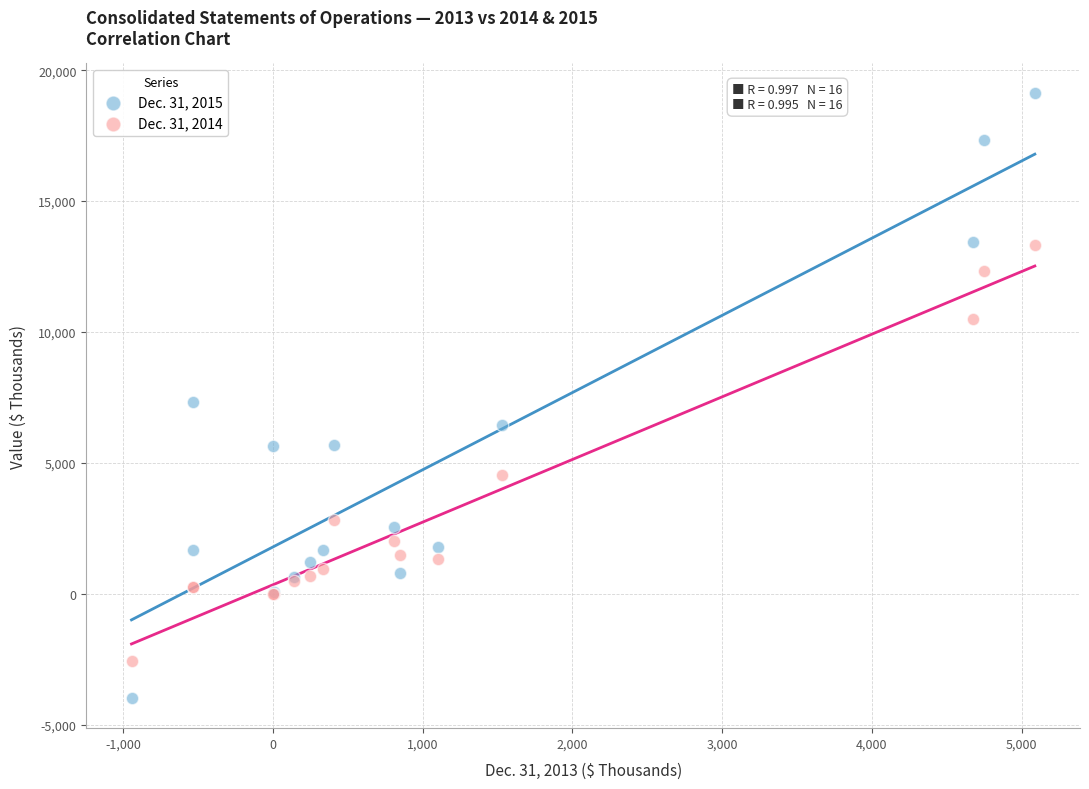

Which series has the widest spread of Y values?

Dec. 31, 2015